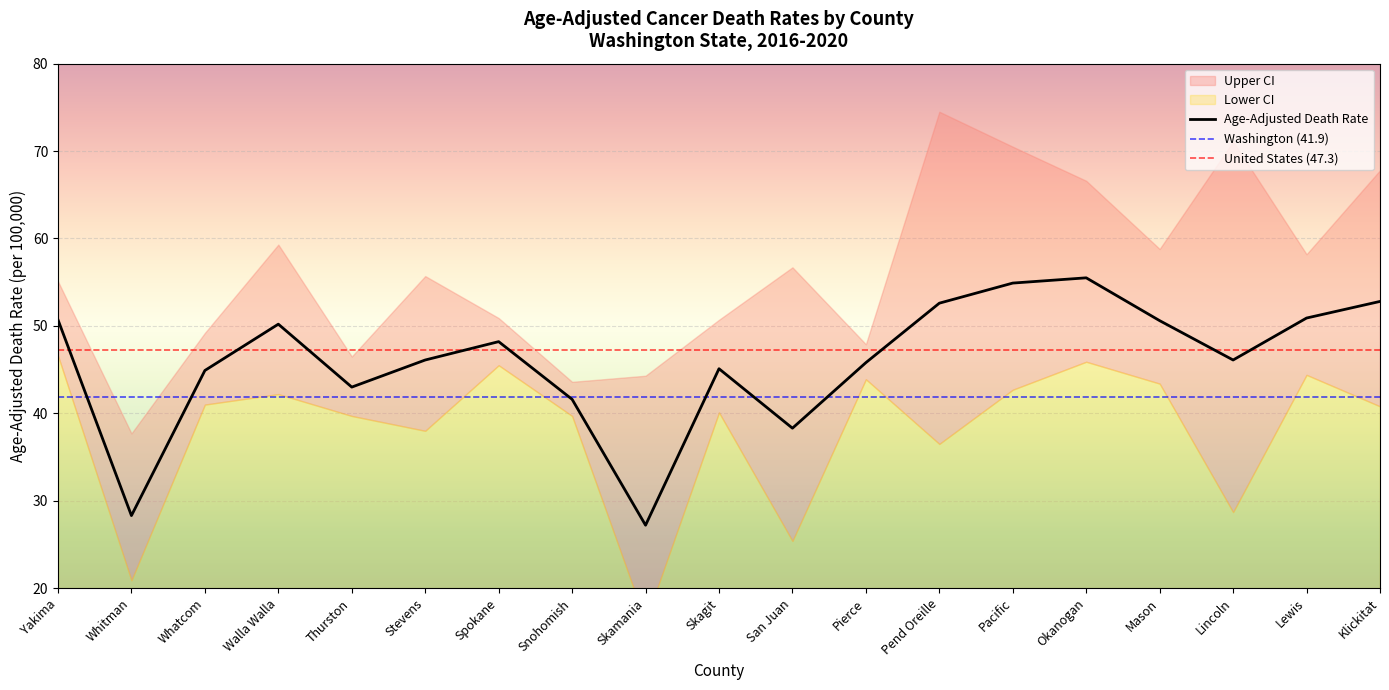

What is the difference between the maximum and minimum values in the Upper CI series?

36.8